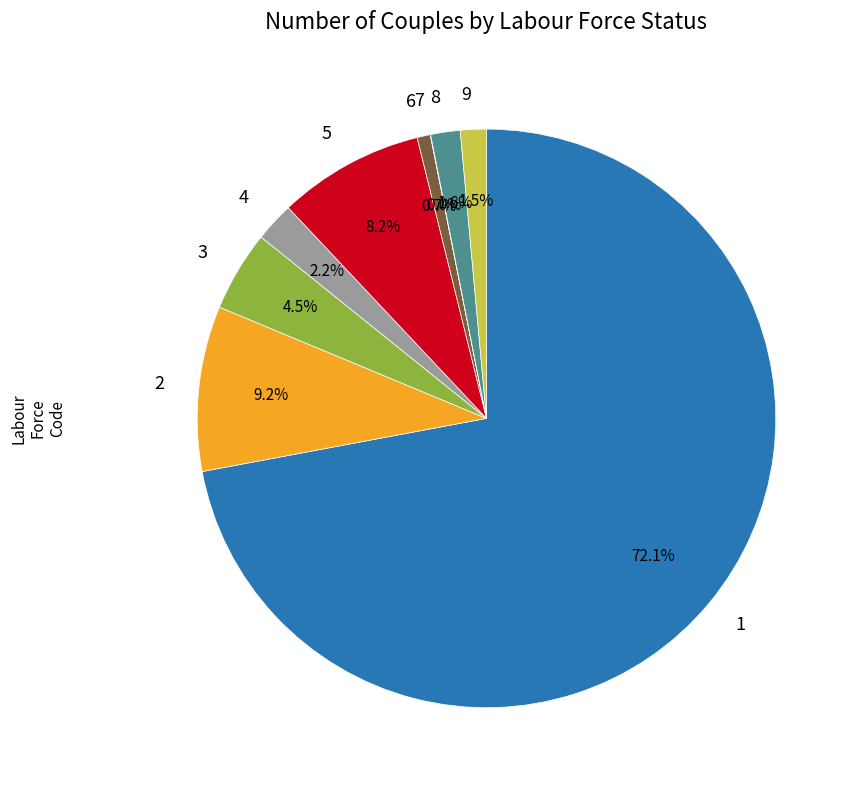

To the nearest percent, what percentage of the pie is 5?

8%